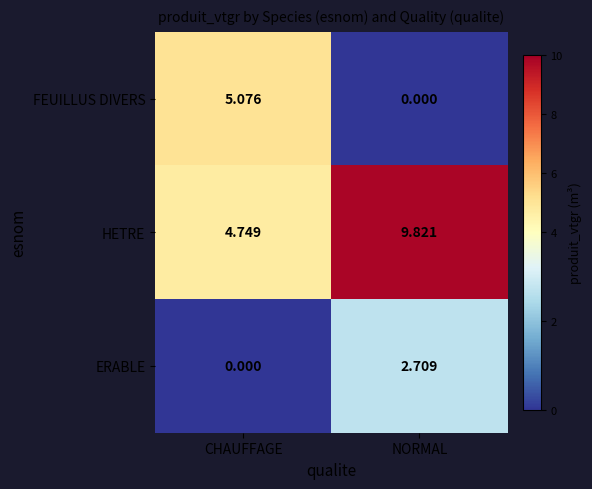

At which category is the sum across all series the highest?

NORMAL